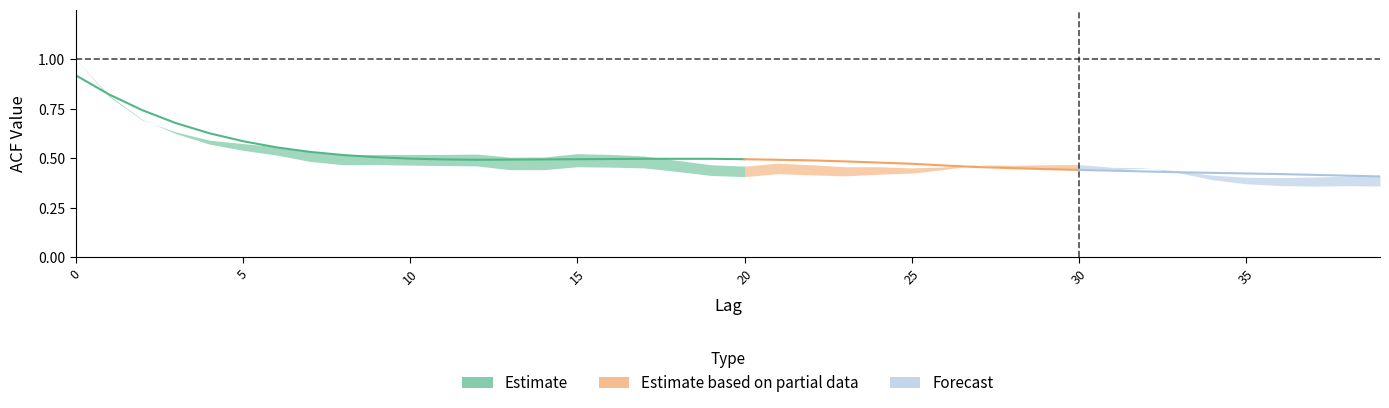

What is the value of the acf_li point at the 25th from the left?

0.4